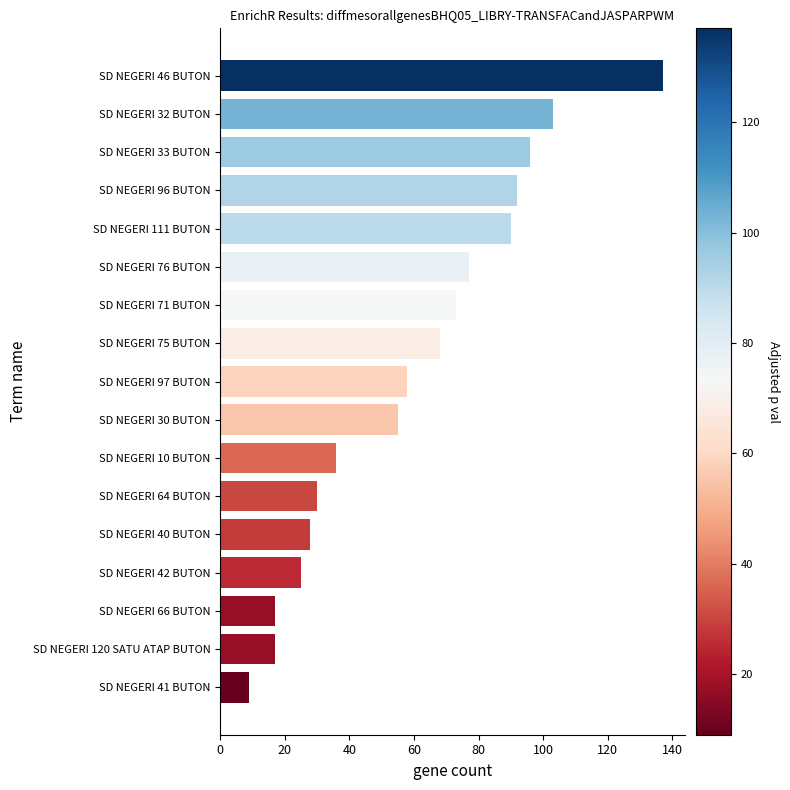

What is the ratio of the value at SD NEGERI 66 BUTON to the value at SD NEGERI 10 BUTON?

0.5